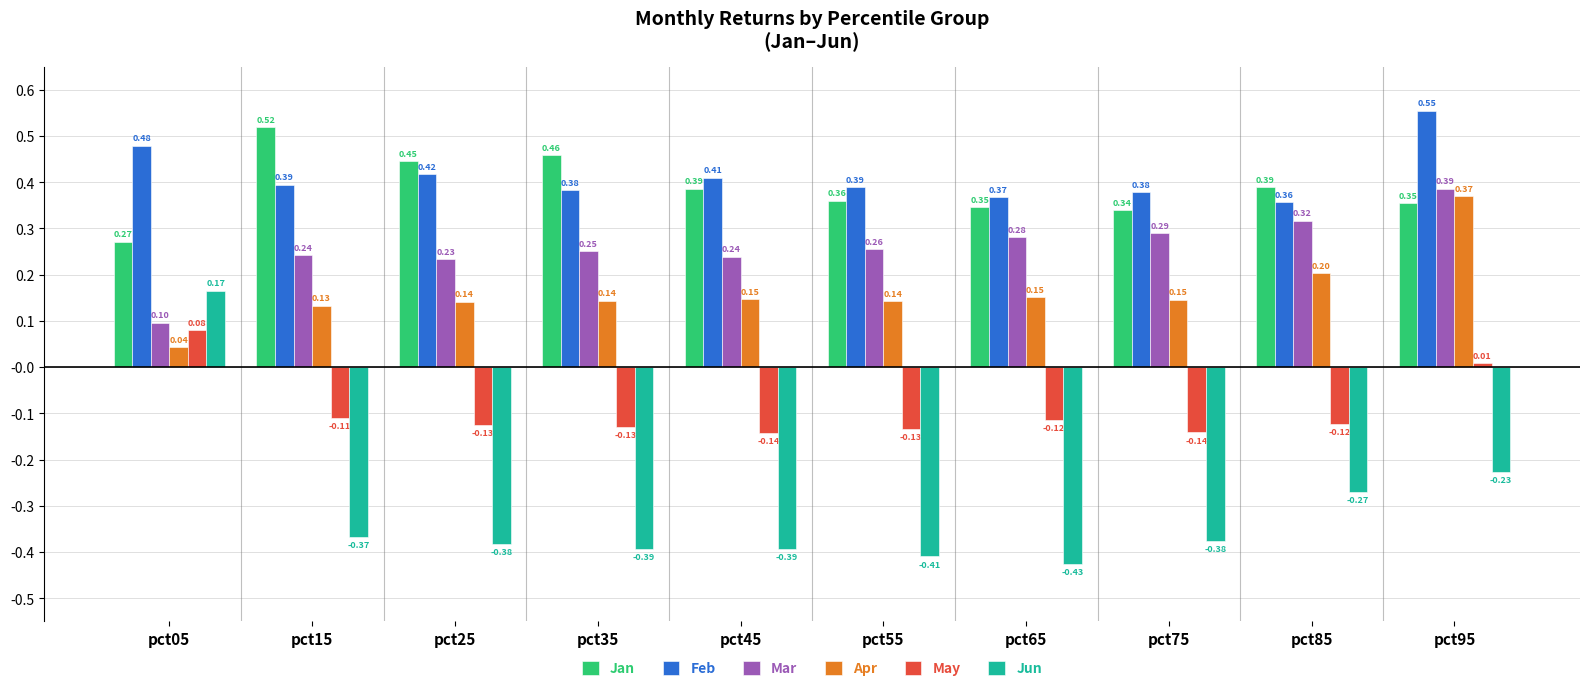

Which series has the largest range (max minus min)?

Jun